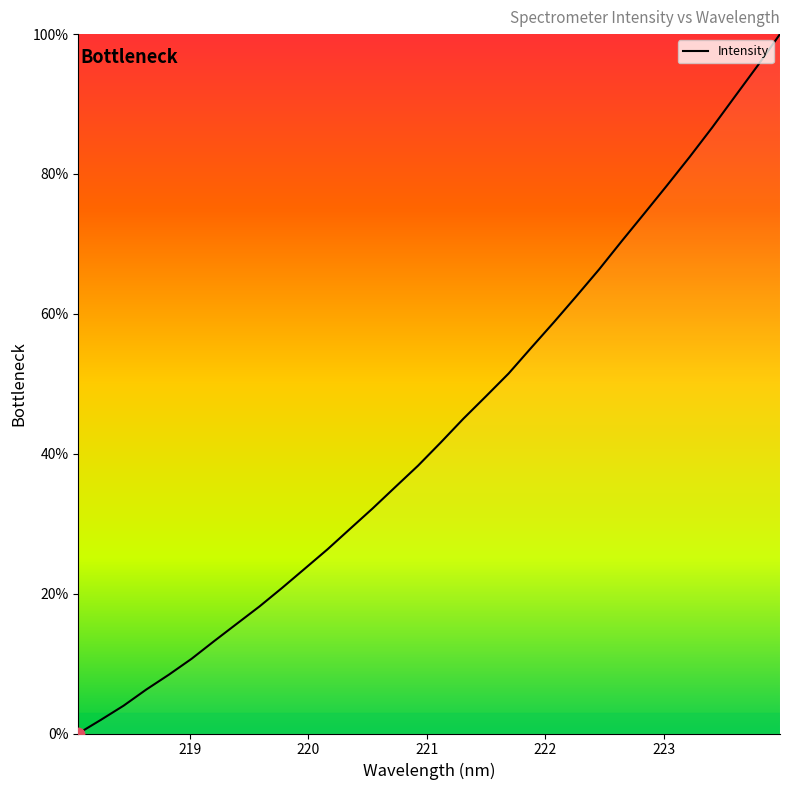

What is the greatest value displayed?

100.0